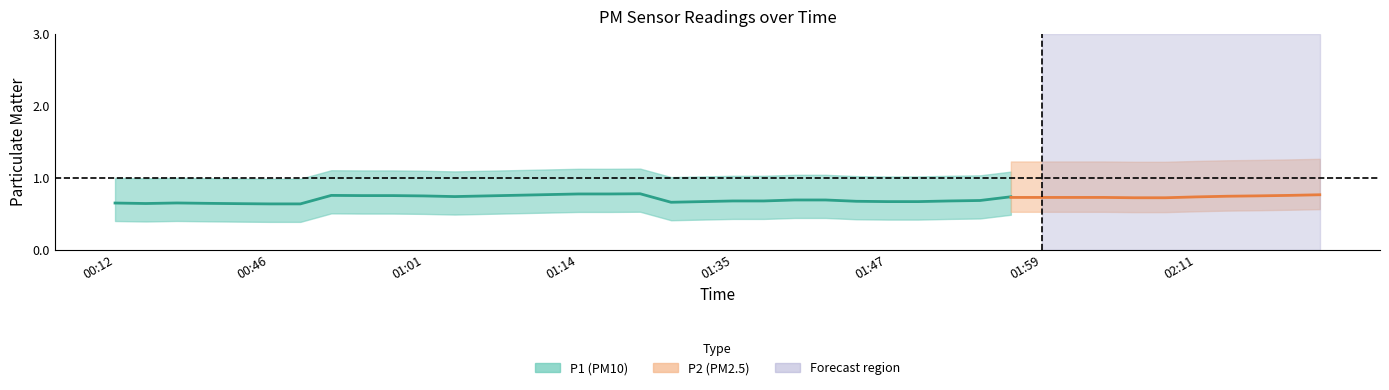

How many lines are shown in the chart?

2